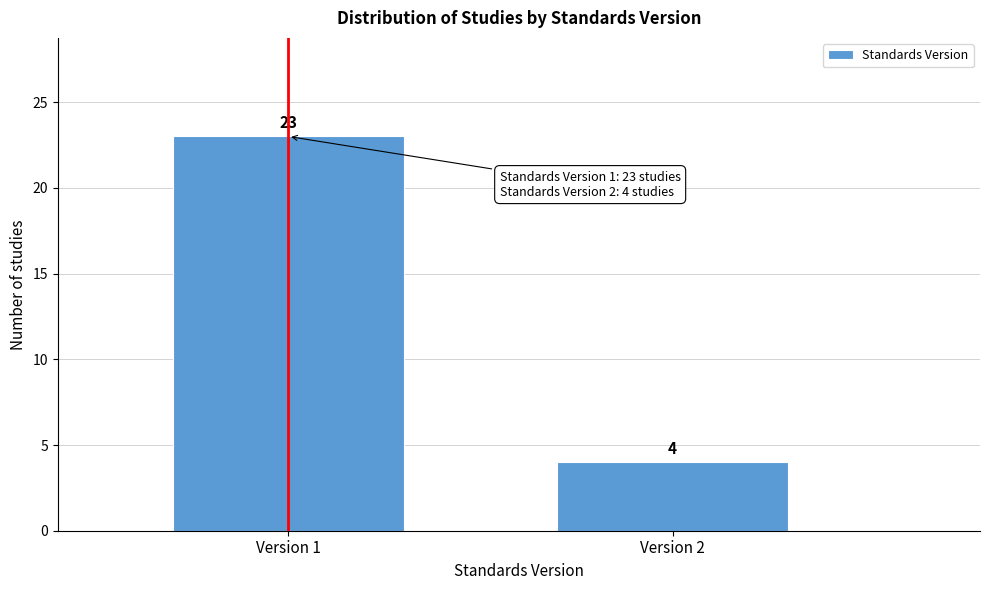

Reading left to right, what are all the values shown in this chart?

Version 1=23	Version 2=4